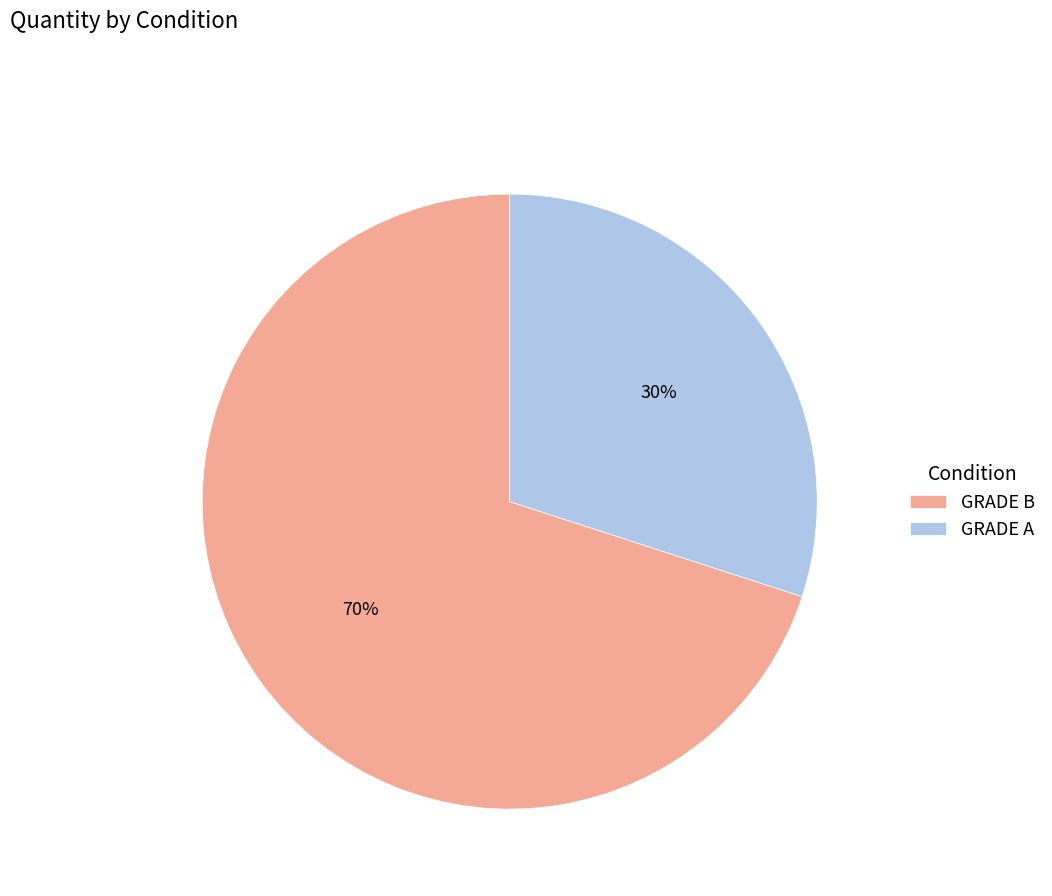

To the nearest percent, what is the combined percentage of GRADE A and GRADE B?

100%